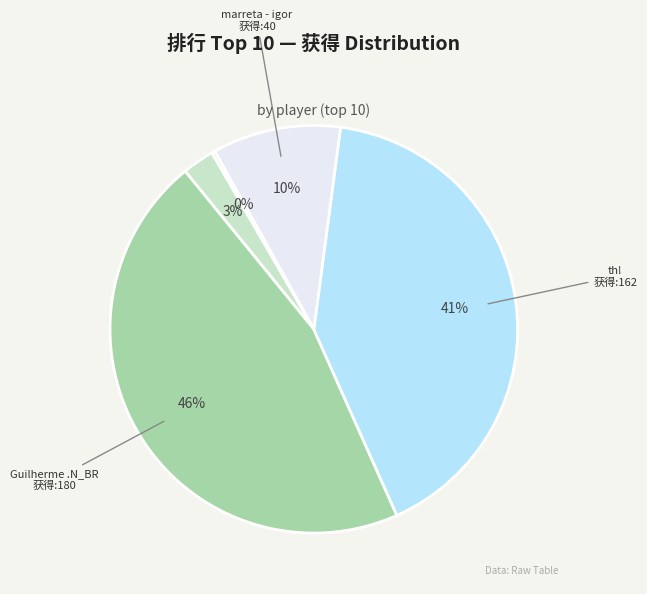

Rank the categories by value from highest to lowest.

Guilherme .N_BR, th!, marreta - igor, shotocam clam, bill, yvesjfreire, zac, rafapignatari, LUA♡, Sun